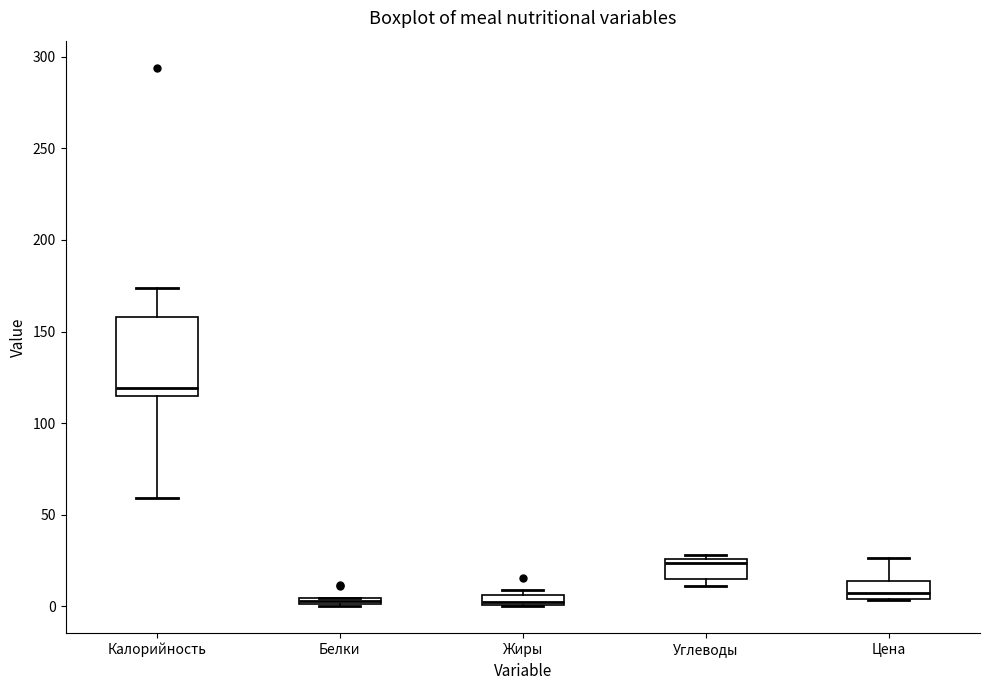

Which box is the tallest, from its lower edge to its upper edge?

Калорийность